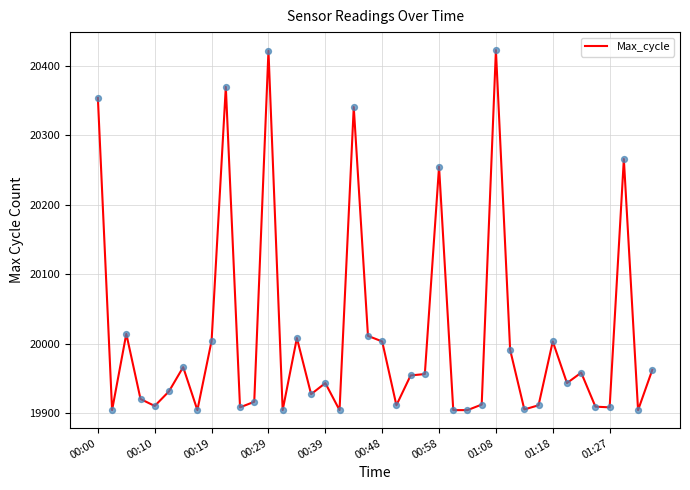

What is the difference between the maximum and minimum values?

519